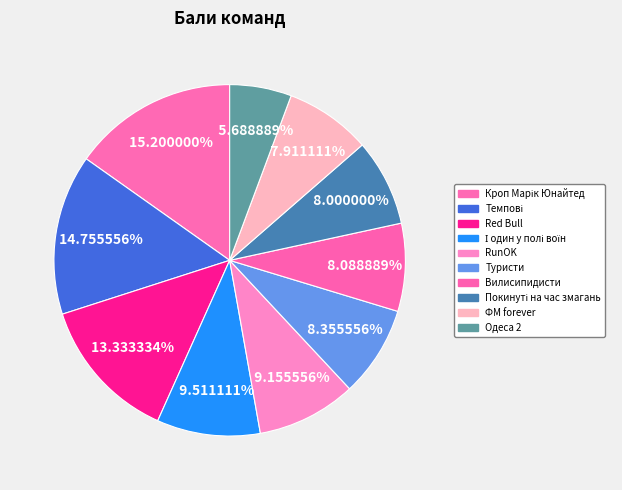

Does Темпові represent more than half of the total?

No